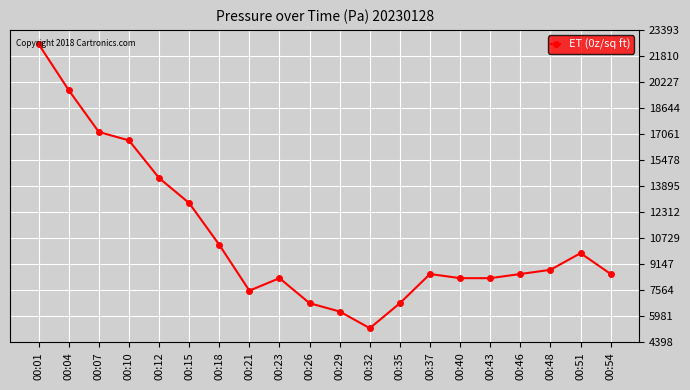

Is it true that the value at 00:12 is 9901.5?

False